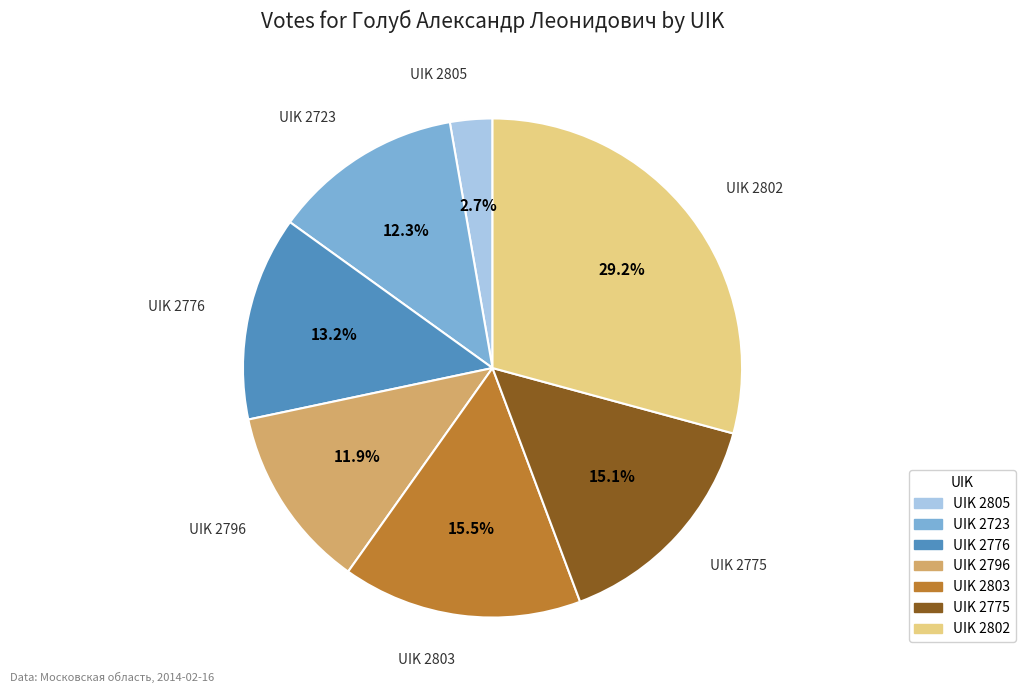

Is there any slice that represents more than half of the pie?

No